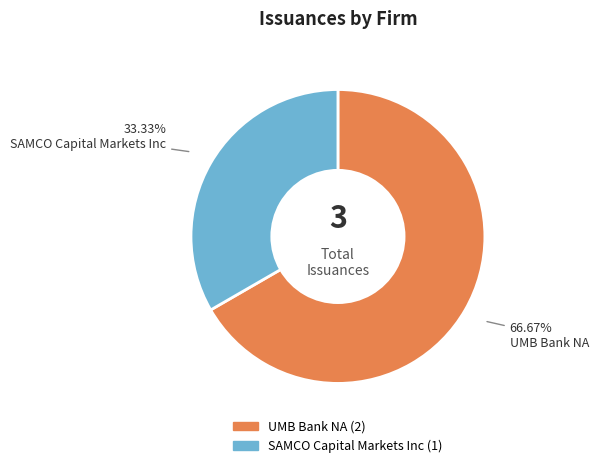

The SAMCO Capital Markets Inc slice represents 45% of the pie. True or false?

False